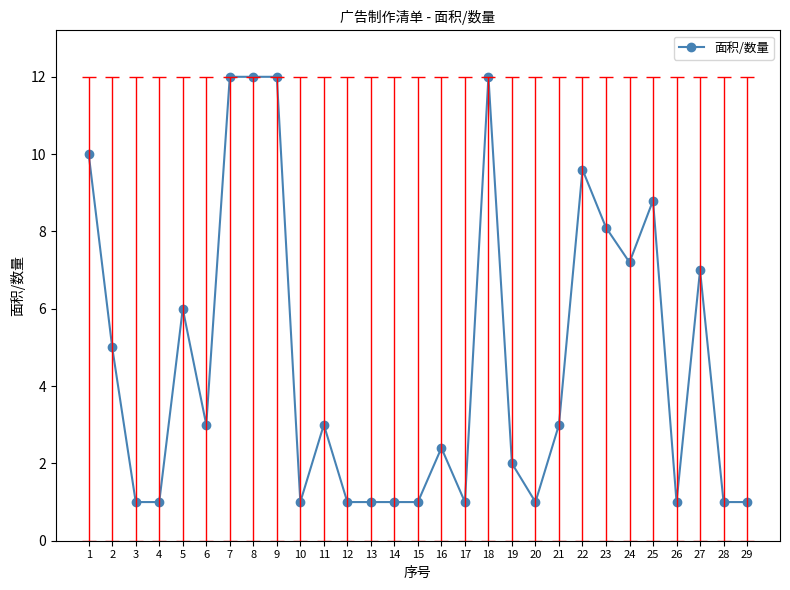

Does the chart display data point markers on the line(s)?

Yes